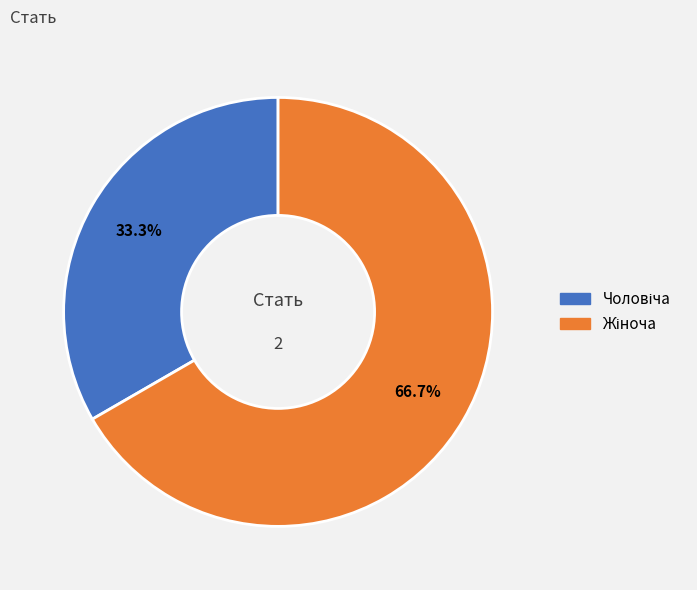

Is there any slice that represents more than half of the pie?

Yes